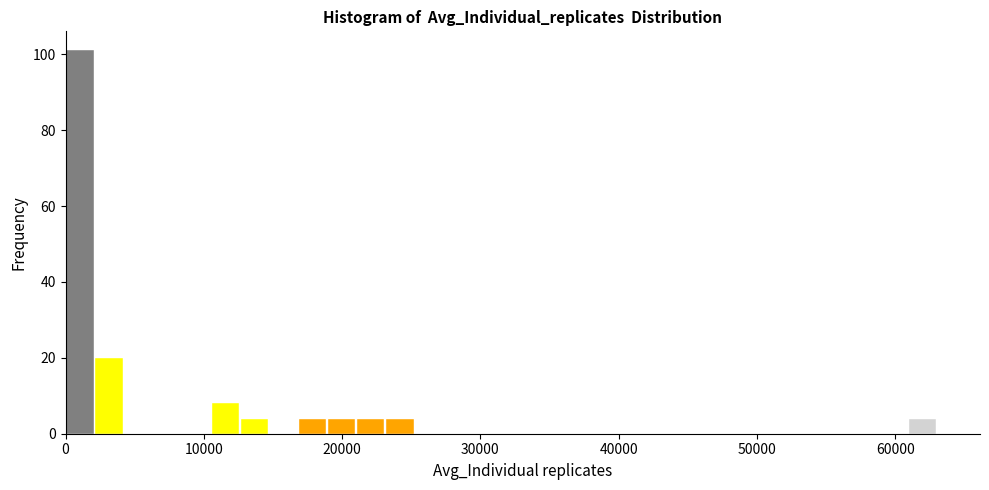

Read against the x-axis, roughly where is the centre of the tallest bar?

1000